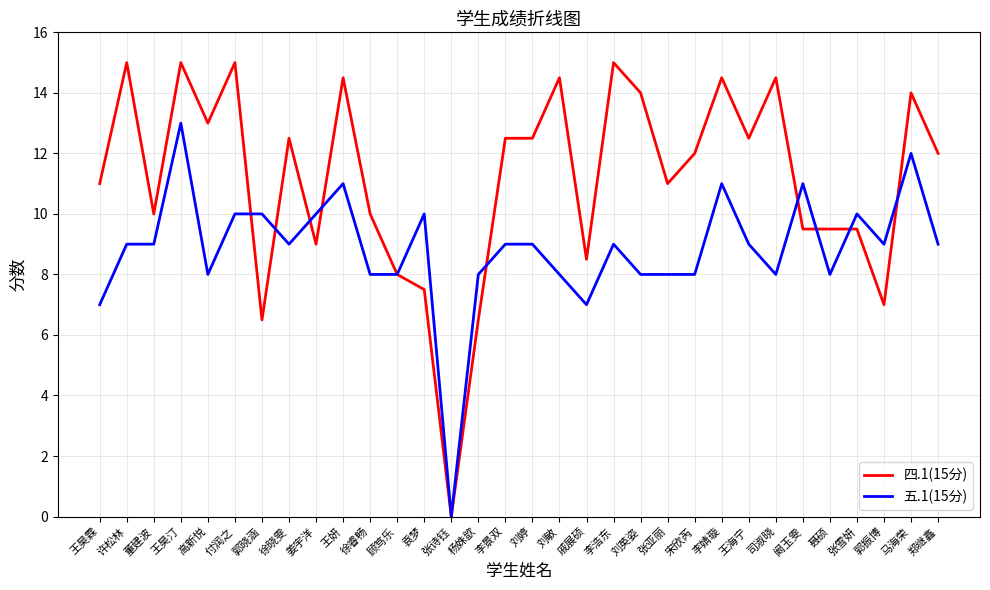

Which series has the largest total across all categories?

四.1(15分)